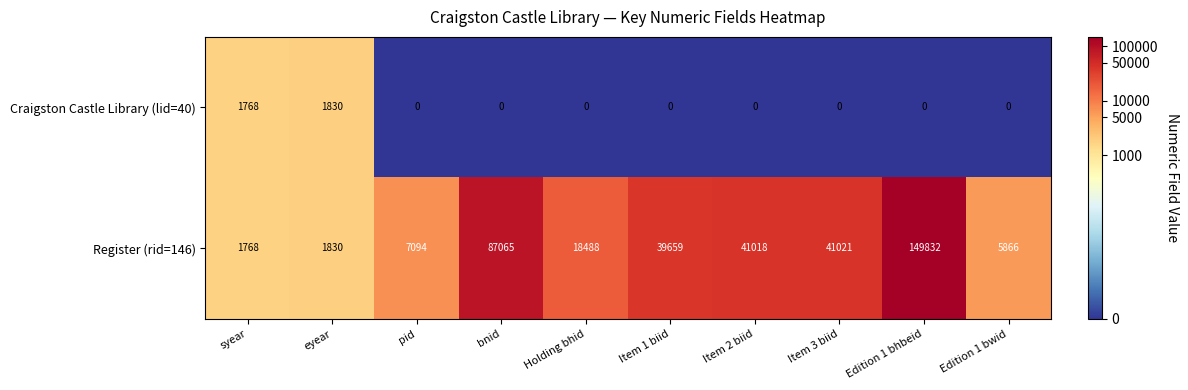

What is the sum of all Craigston Castle Library (lid=40) values?

3598